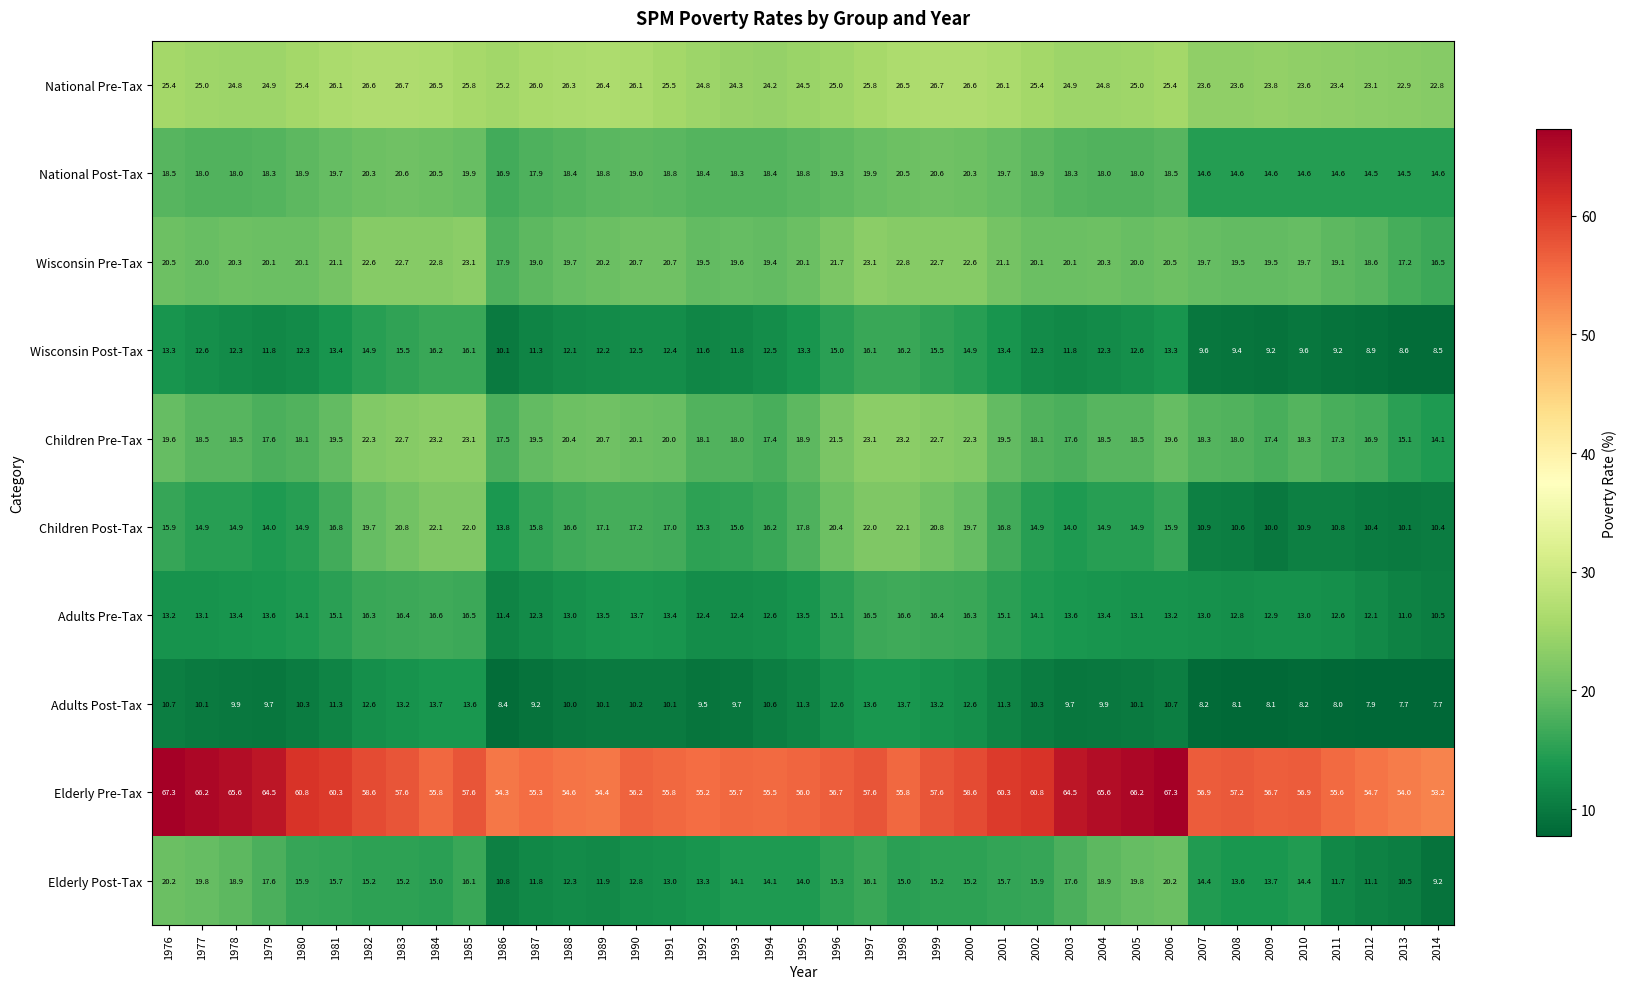

What is the total value across all series at 1977?

218.2